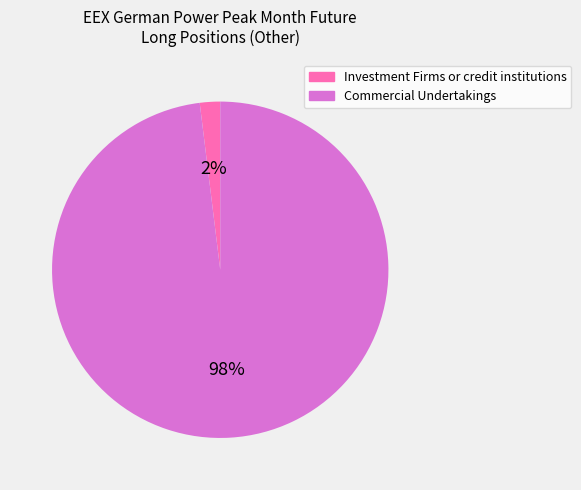

True or false: Investment Firms or credit institutions accounts for 2% of the total.

True